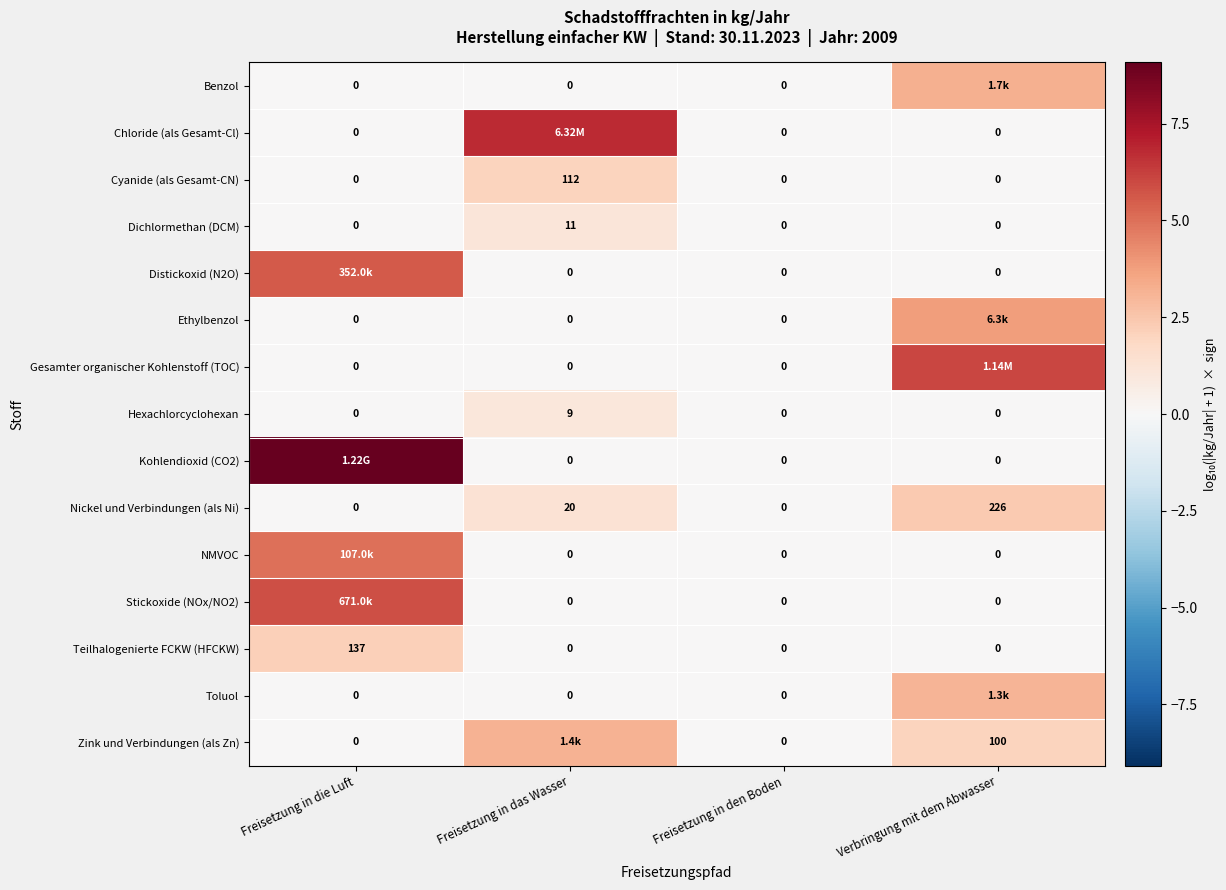

At which label is Nickel und Verbindungen (als Ni) closest to 113?

Freisetzung in das Wasser